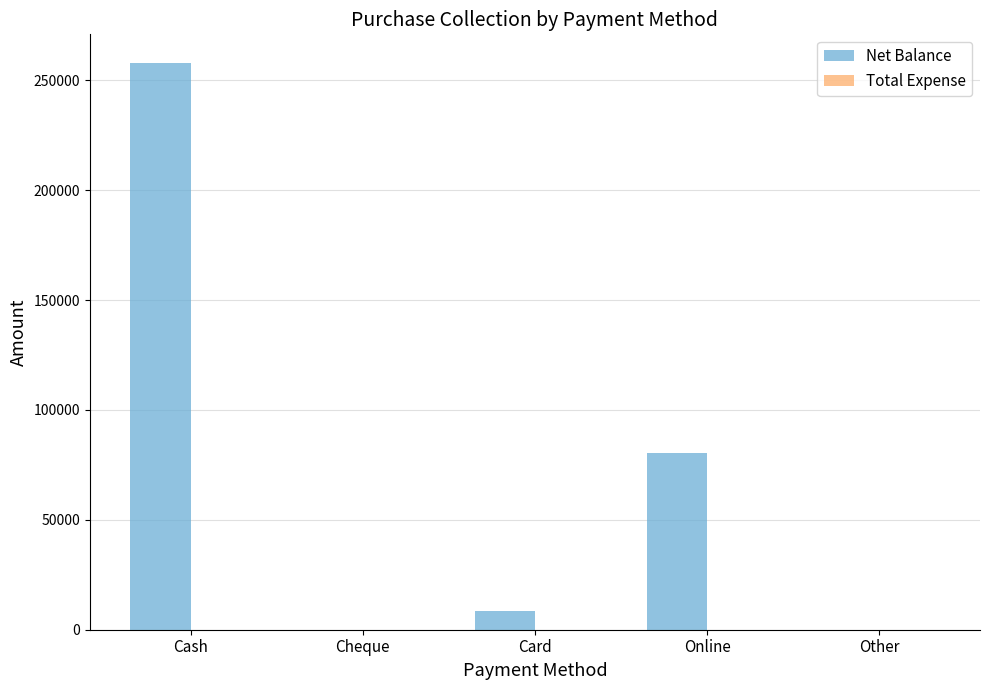

At which label is the value closest to 129000?

Online